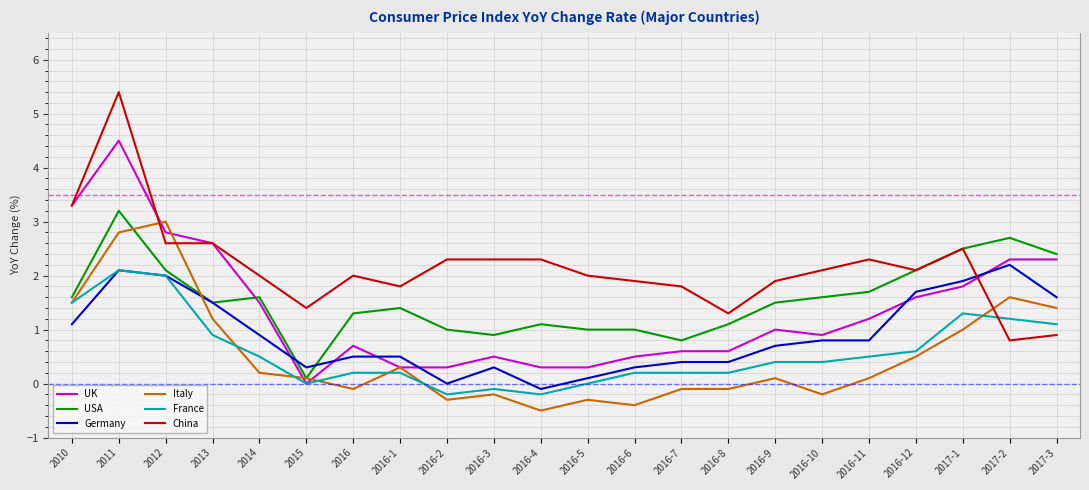

The value of China at 2016-3 is 2.3. True or false?

True